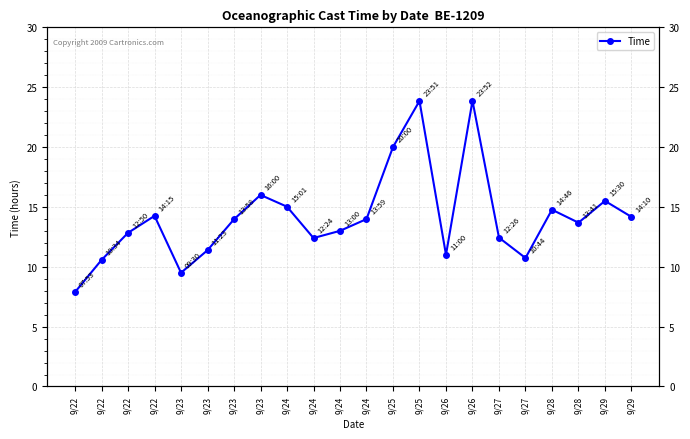

What is the change in value from 9/28 to 9/29?

+0.7